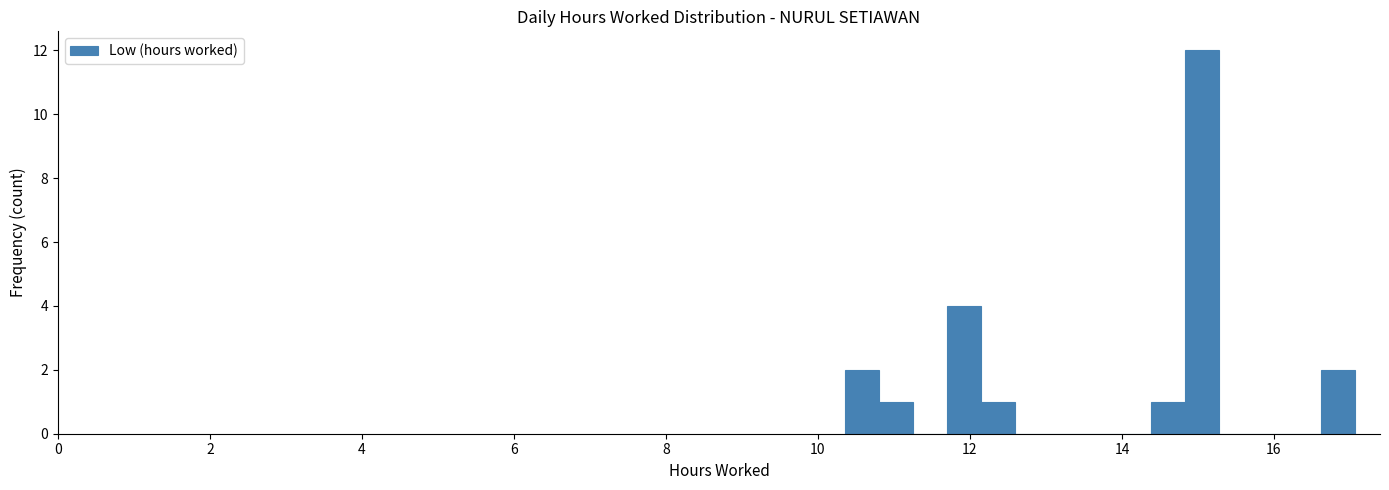

Around what value on the x-axis is the tallest bar? Give the approximate position of its centre, as read against the axis.

15.0